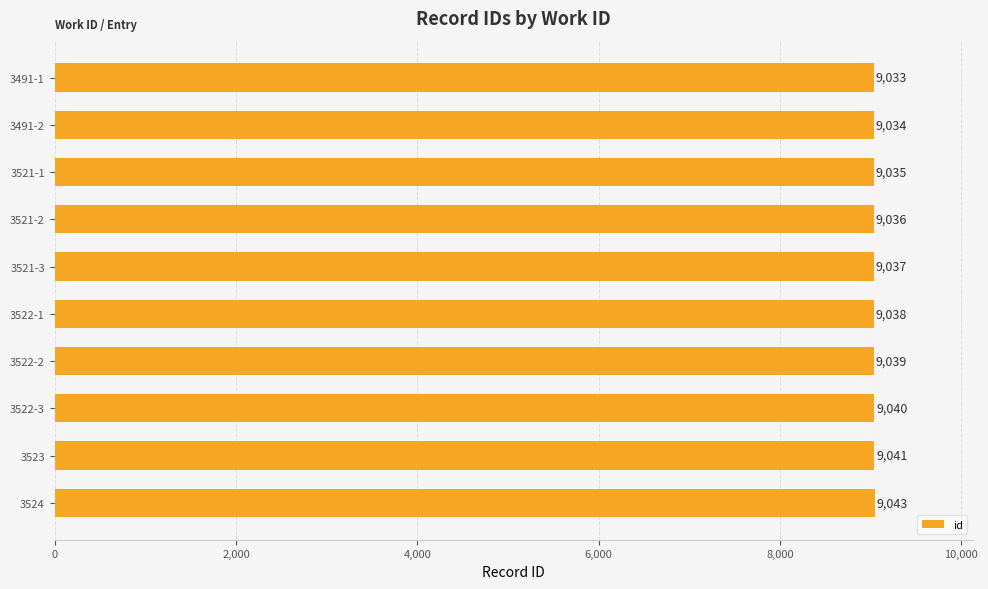

Between 3522-2 and 3524, which is larger?

3524